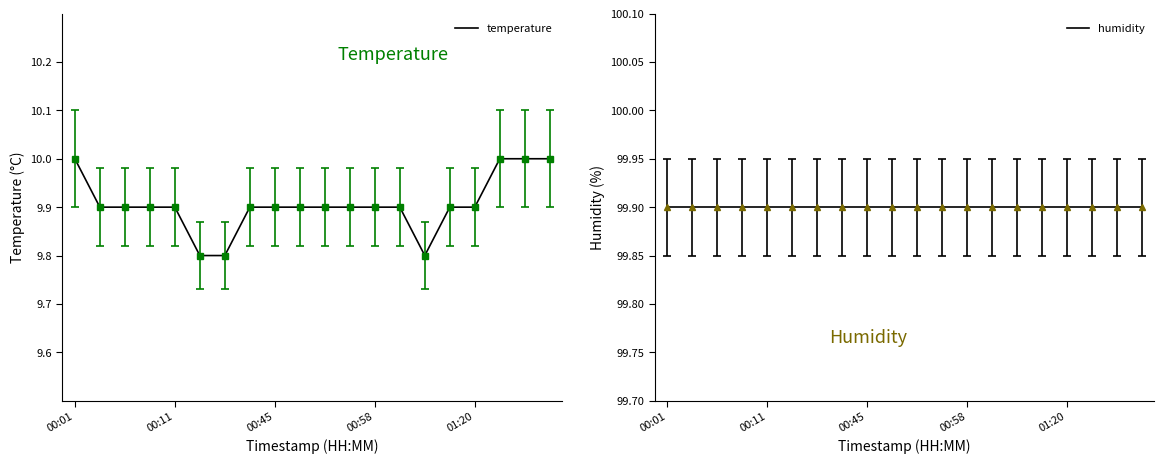

At which label is humidity closest to 99?

00:01